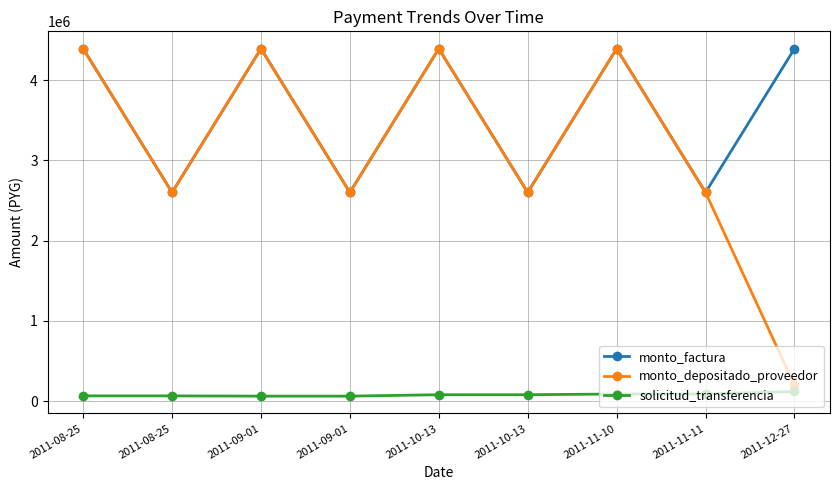

Where is the first local minimum for monto_depositado_proveedor?

2011-08-25